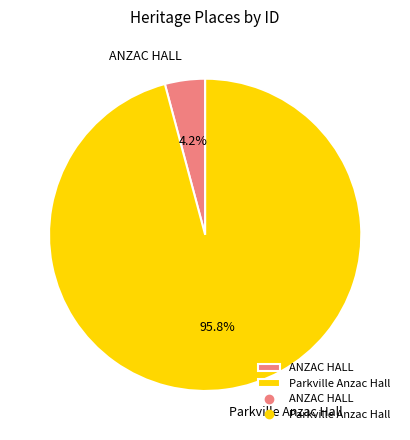

What is the largest slice in the pie chart?

Parkville Anzac Hall